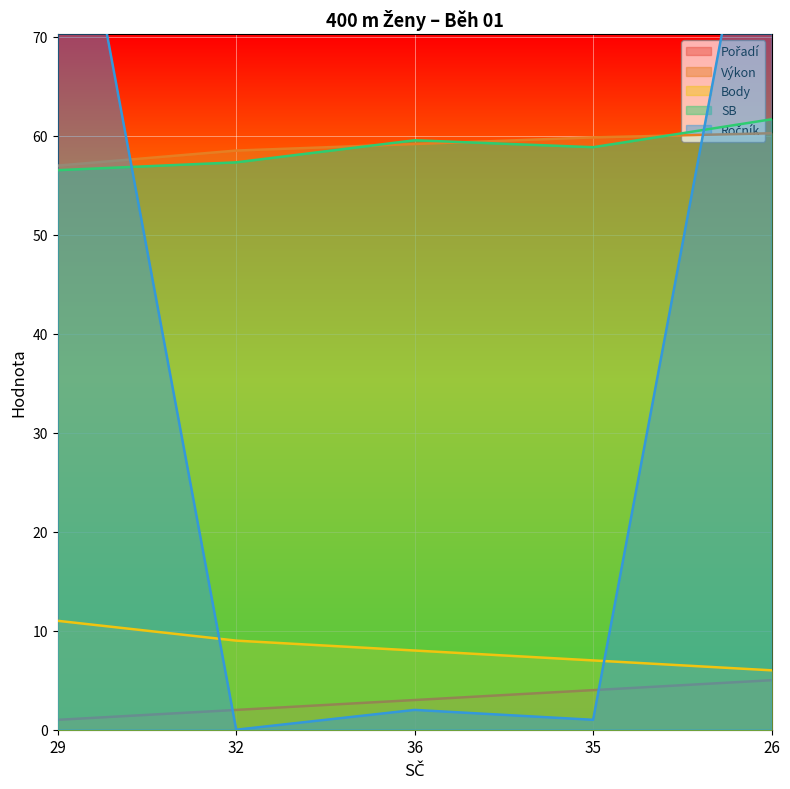

Where do SB and Výkon first cross each other?

32 and 36